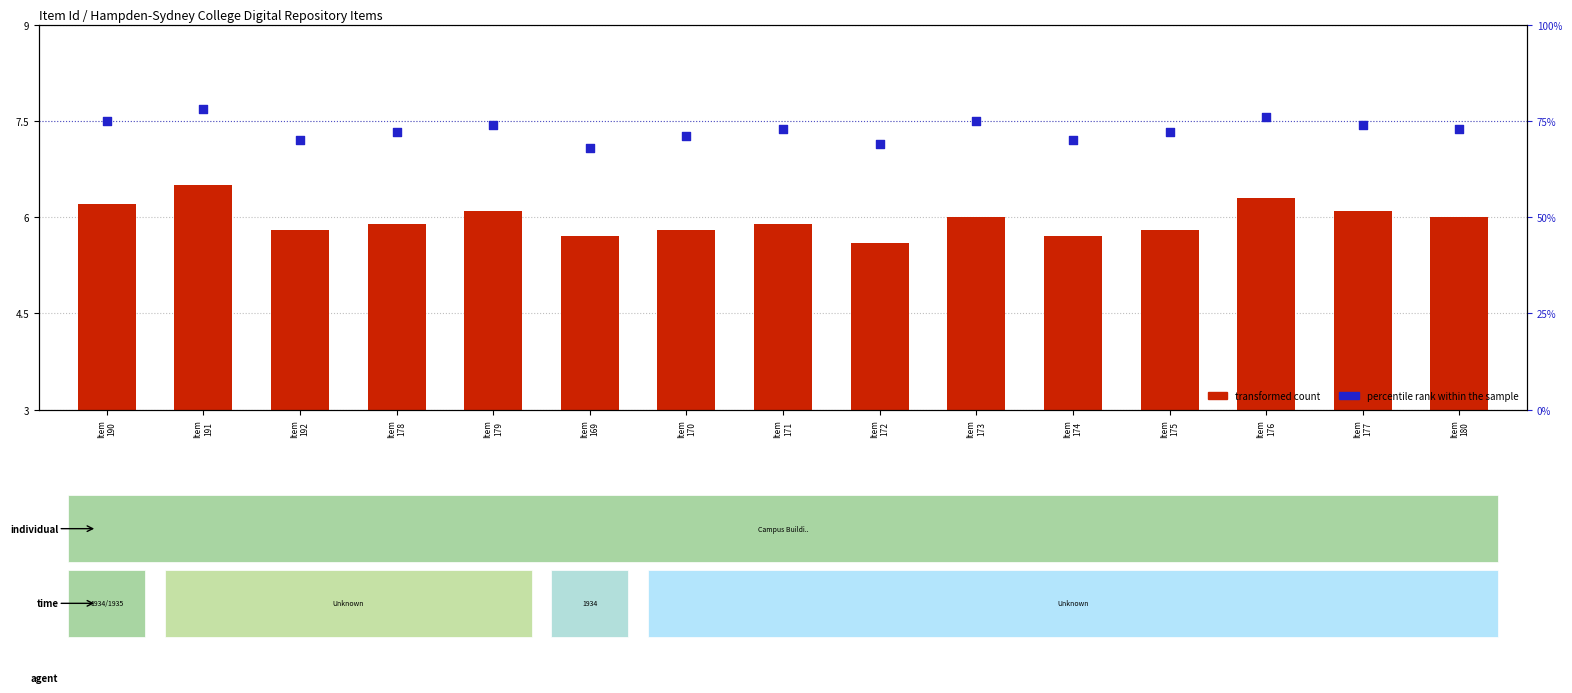

Which series has the largest total across all categories?

percentile rank within the sample